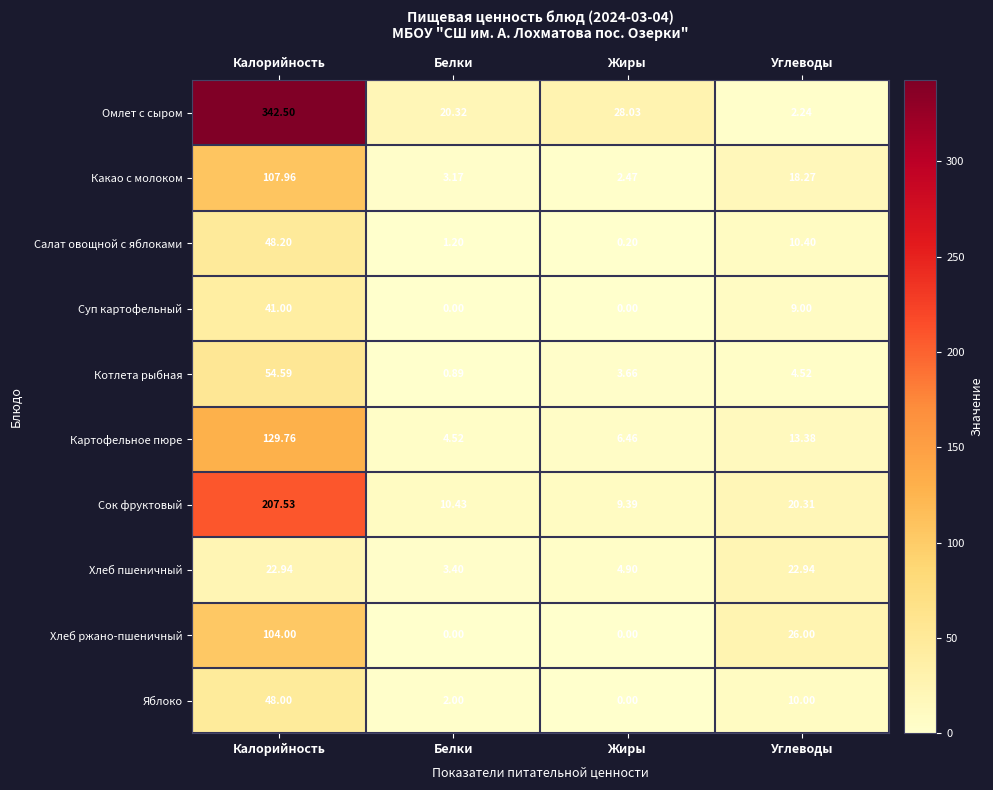

At which label does Котлета рыбная reach its peak?

Калорийность